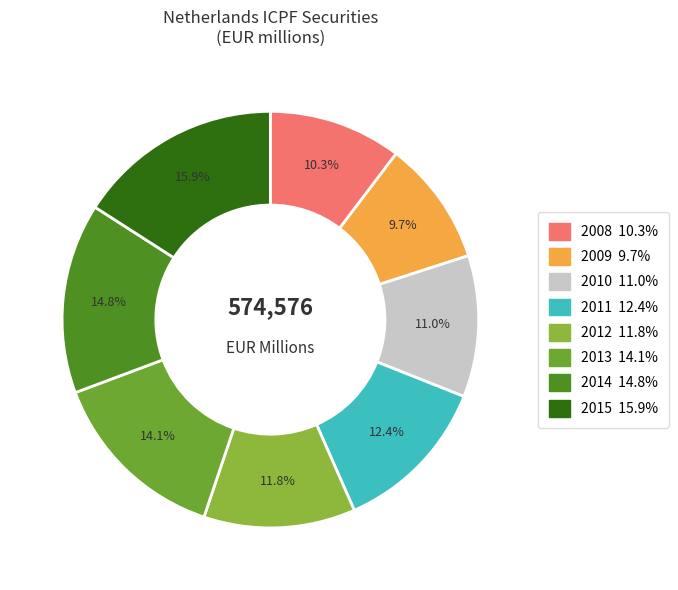

The 2009 slice represents 10% of the pie. True or false?

True